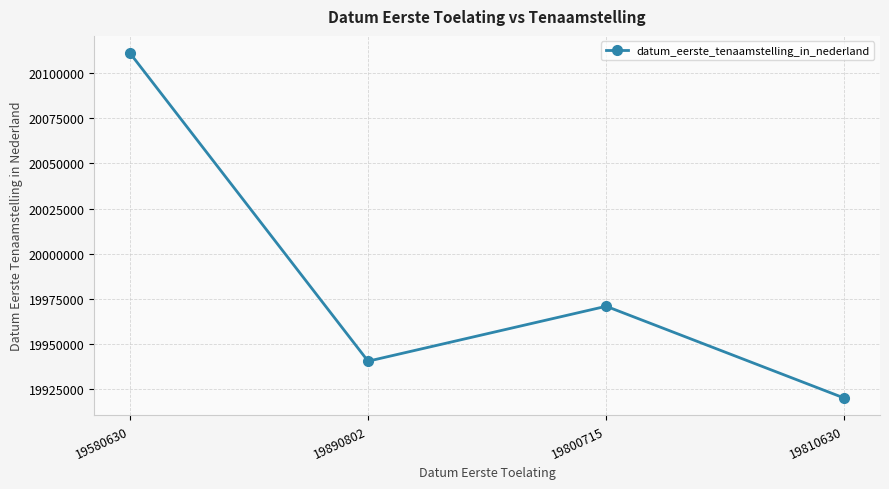

What is the label of the 3rd point from the left?

19800715